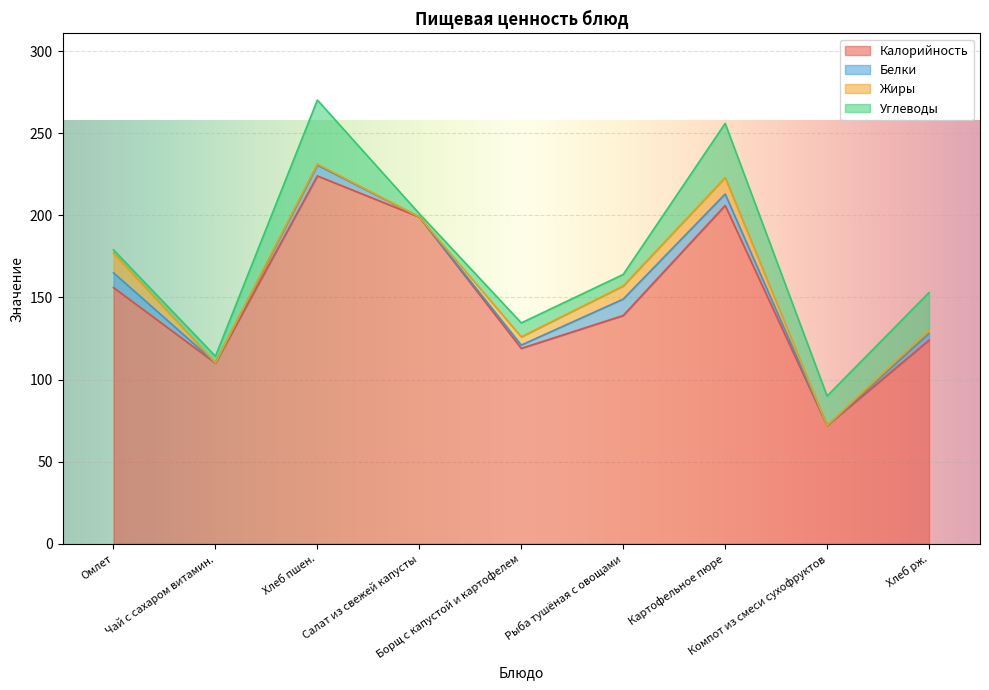

What is the label of the 7th point from the right?

Хлеб пшен.